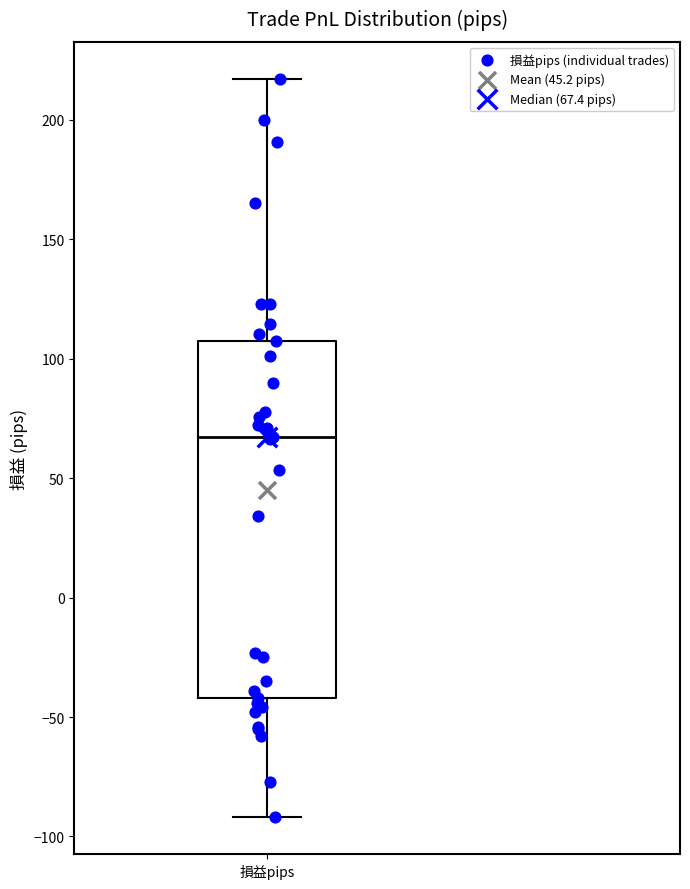

Read this box plot against the y-axis: the position of the median line, the range covered by the box, and the ends of both whiskers. The values are not printed on the chart, so give them approximately, as read against the axis.

median 65, box -40 to 110, whiskers -90 to 215